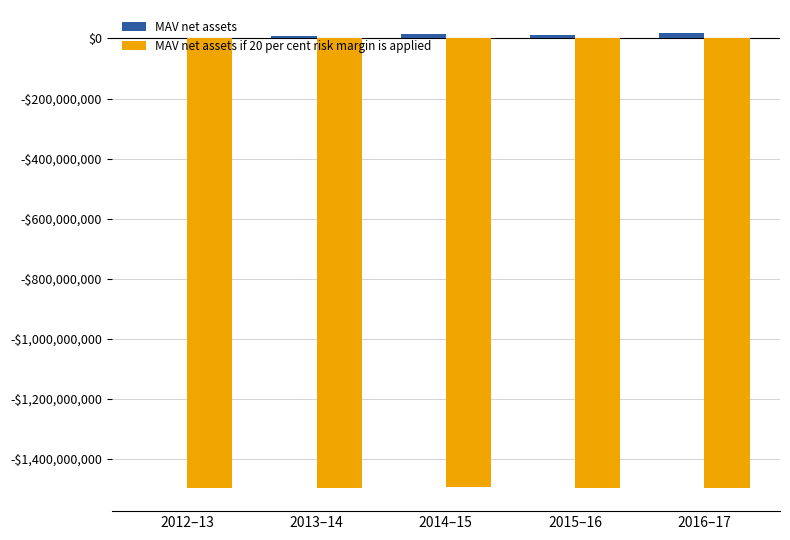

Are the bars horizontal?

No